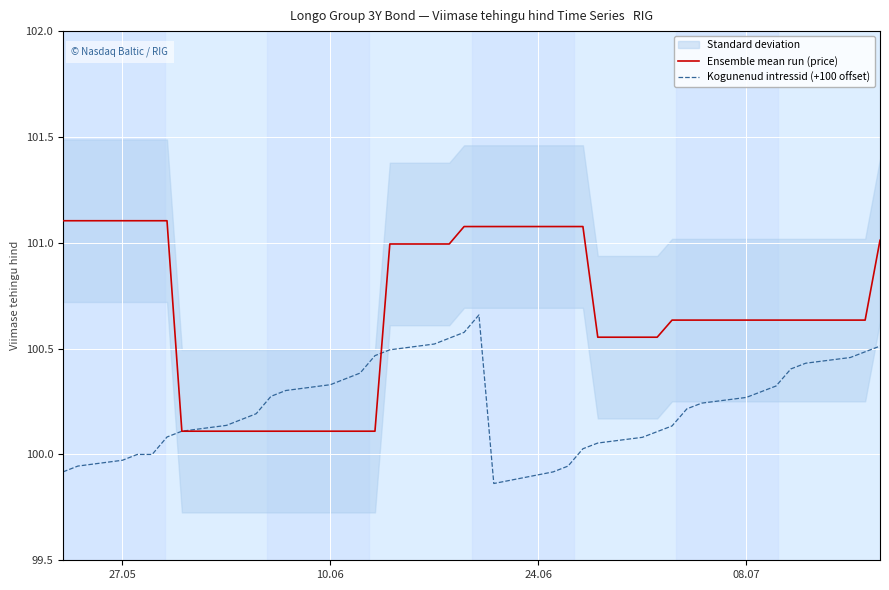

Which series has the largest total across all categories?

Ensemble mean run (price)